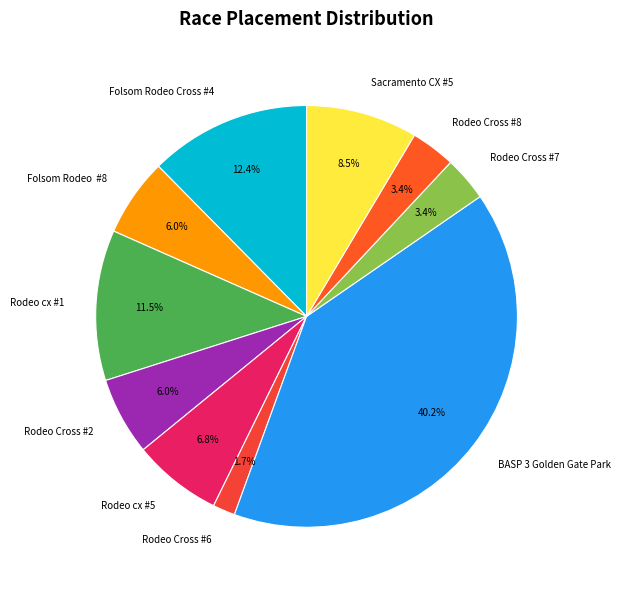

Which slice is the smallest?

Rodeo Cross #6